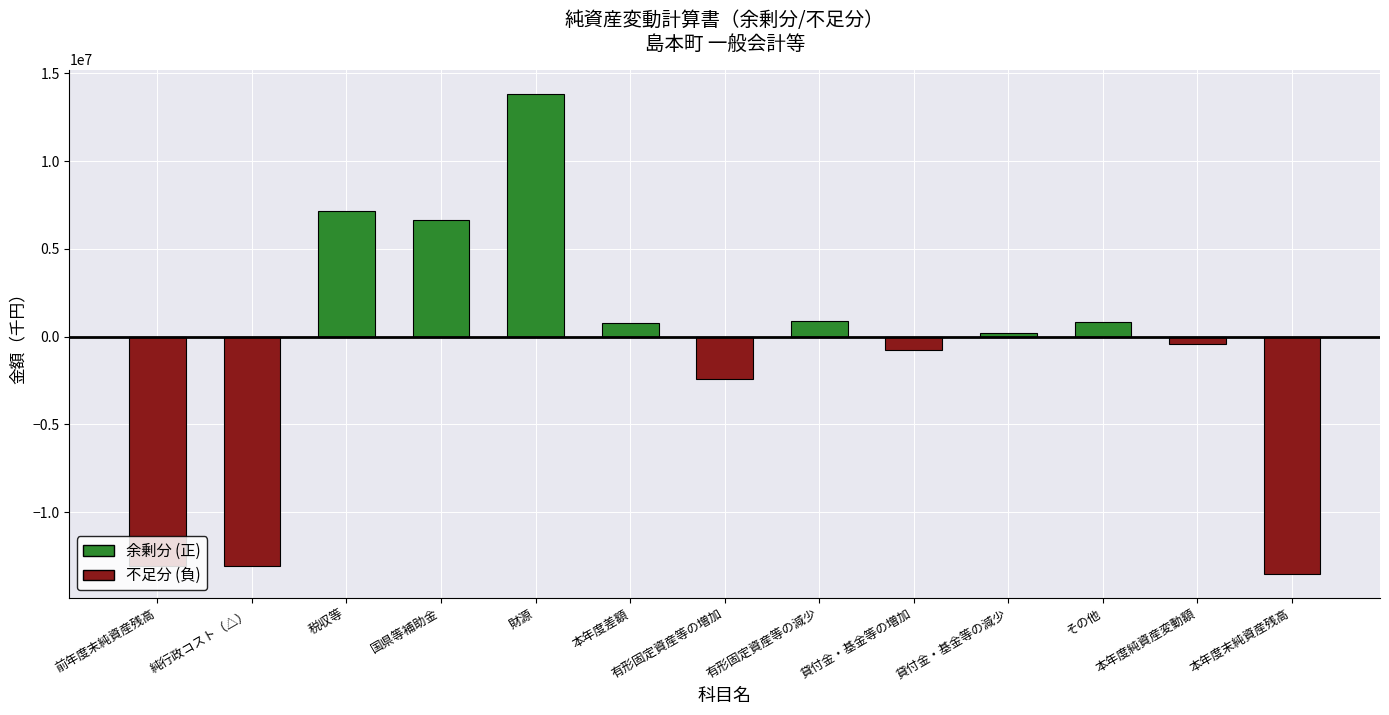

What position from the left is 税収等?

3